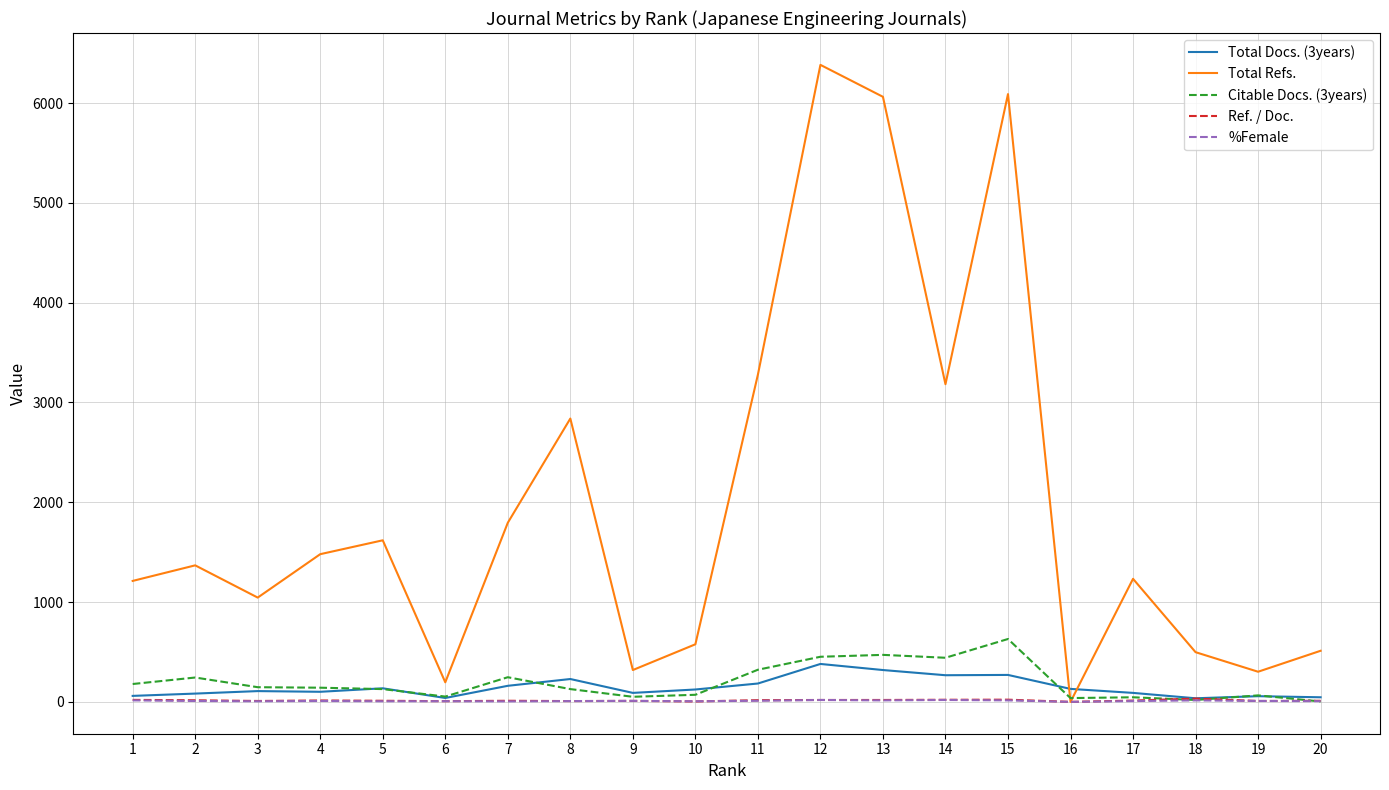

Which series has the largest total across all categories?

Total Refs.